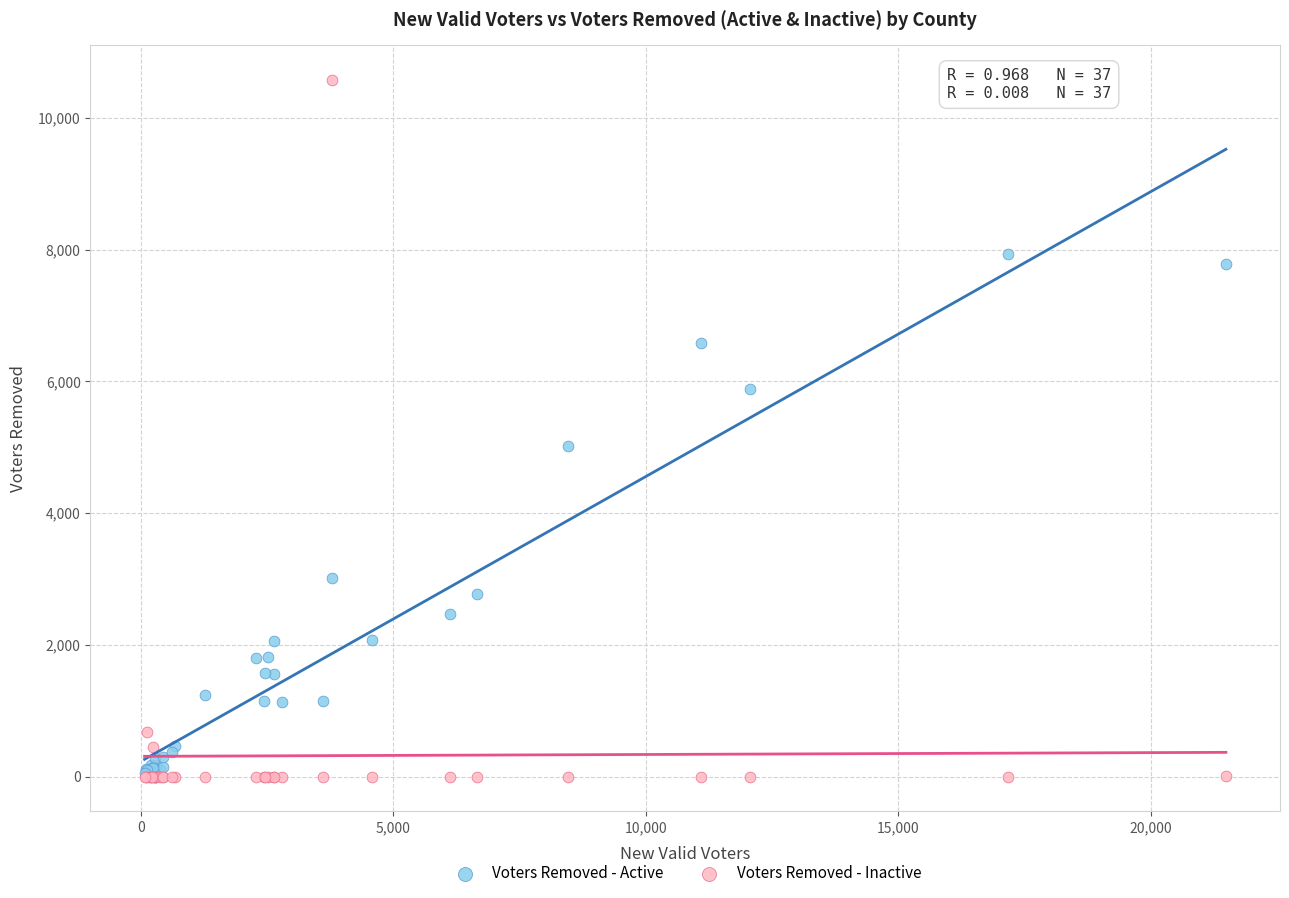

In the Voters Removed - Inactive series, what Y value is closest to 5286?

680